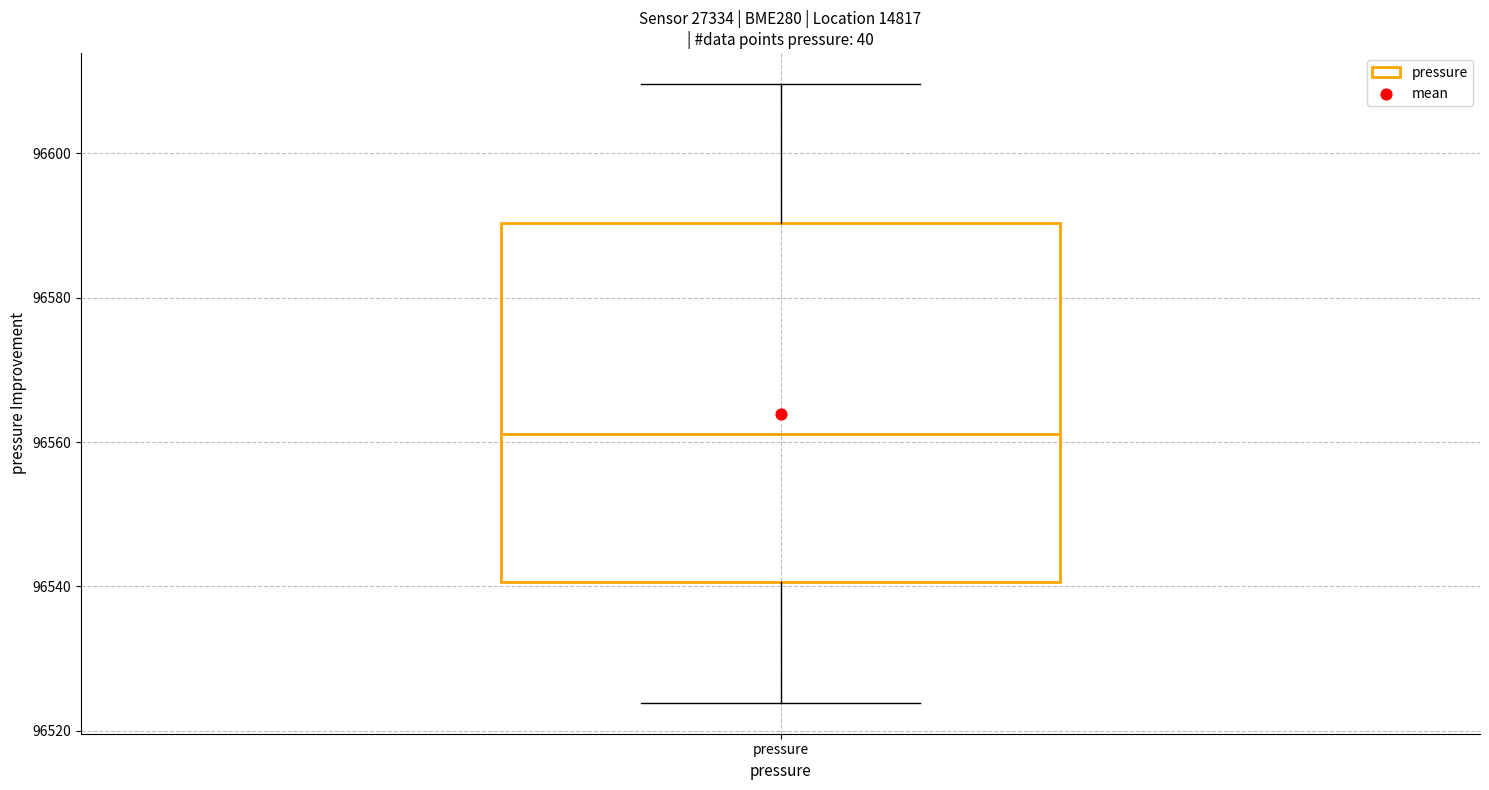

Where does the median line of the box for pressure sit on the y-axis? The values are not printed on the chart, so give them approximately, as read against the axis.

96562